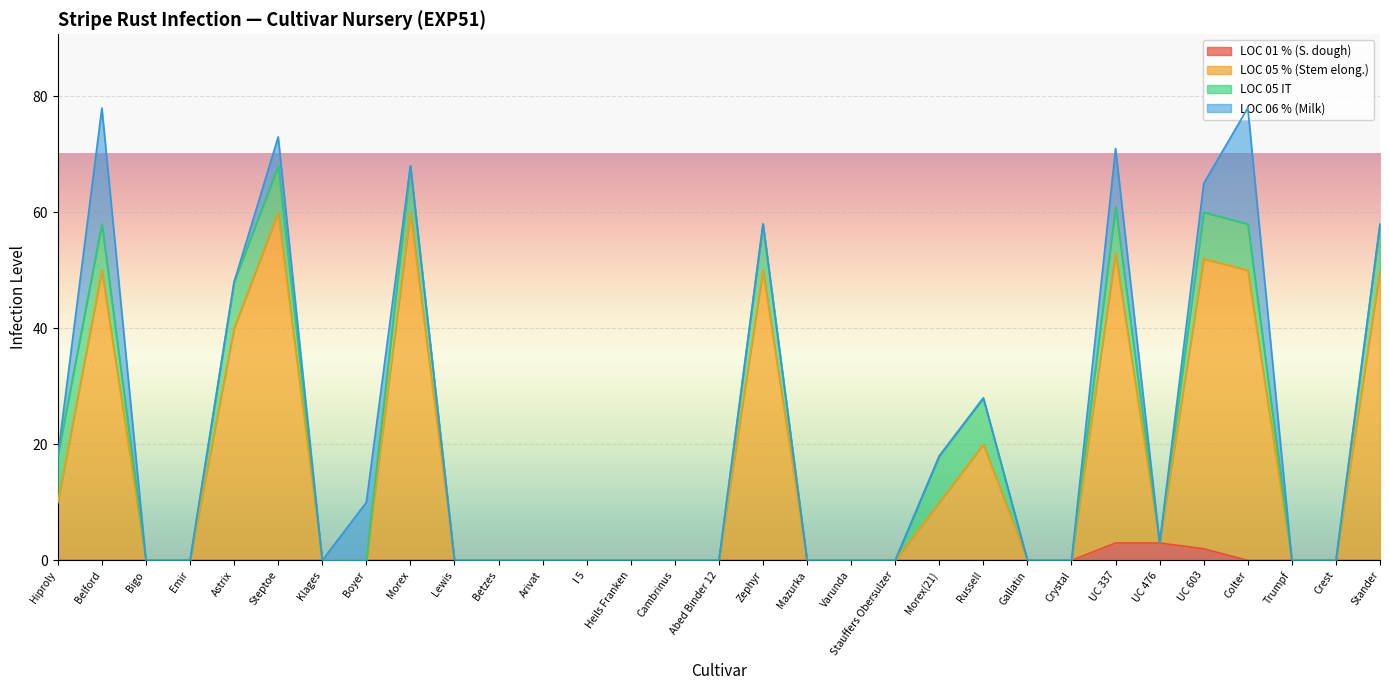

Is it true that LOC 01 % (S. dough) equals 0 at Stander?

True